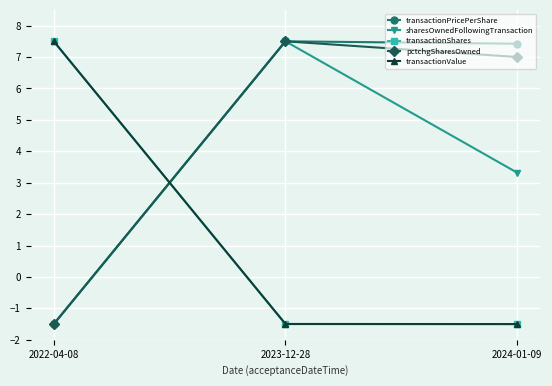

The transactionValue series shows 11.3 at 2022-04-08. True or false?

False